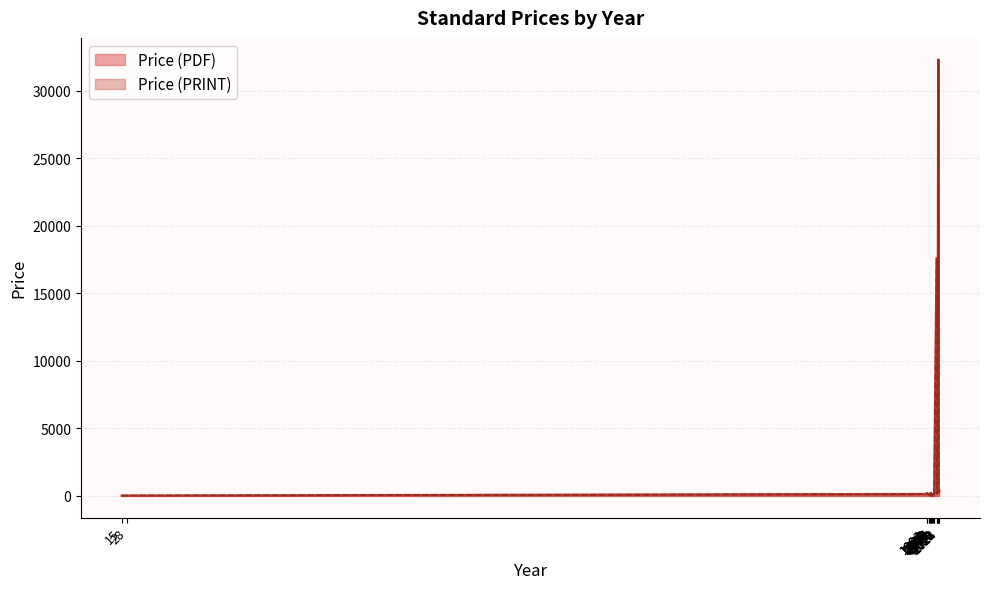

How many distinct data groups are displayed?

2